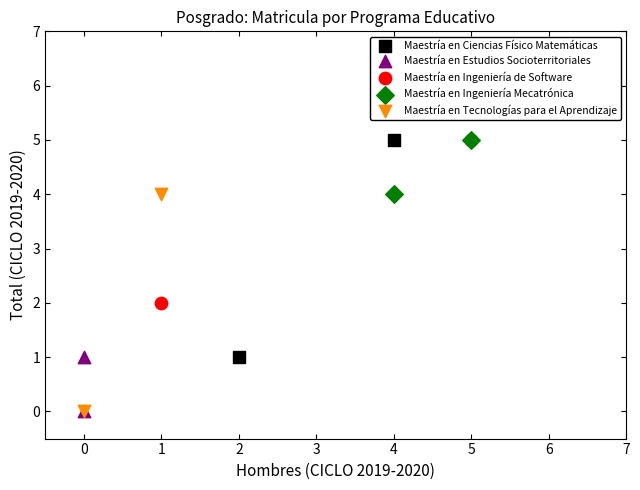

What are all the series names shown in the legend?

Maestría en Ciencias Físico Matemáticas, Maestría en Estudios Socioterritoriales, Maestría en Ingeniería de Software, Maestría en Ingeniería Mecatrónica, Maestría en Tecnologías para el Aprendizaje